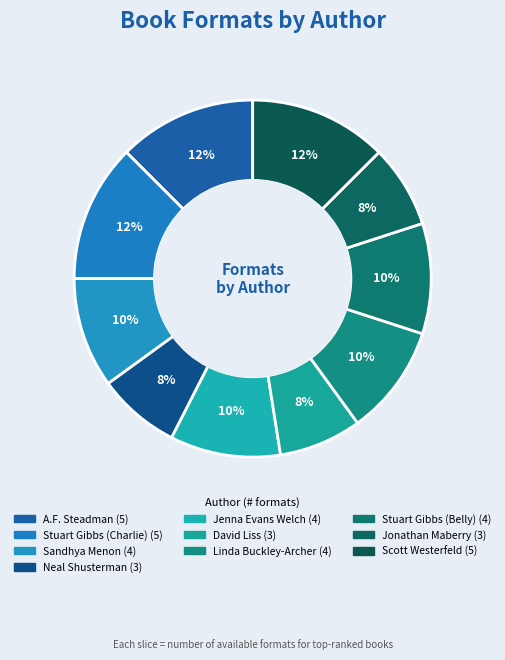

How many slices are in this pie chart?

10